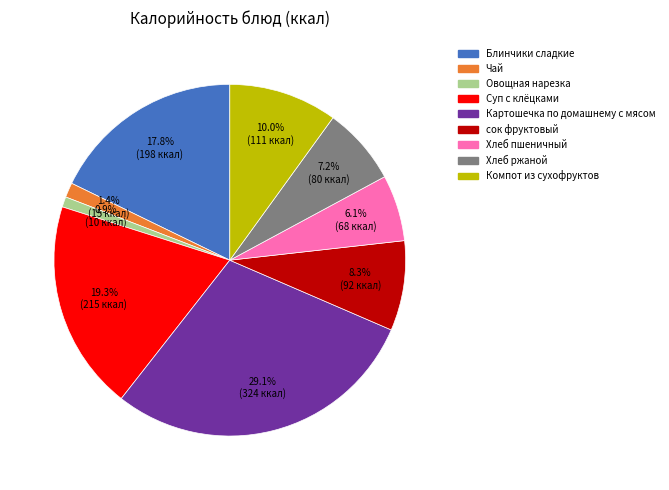

To the nearest percent, what portion does Блинчики сладкие represent?

18%